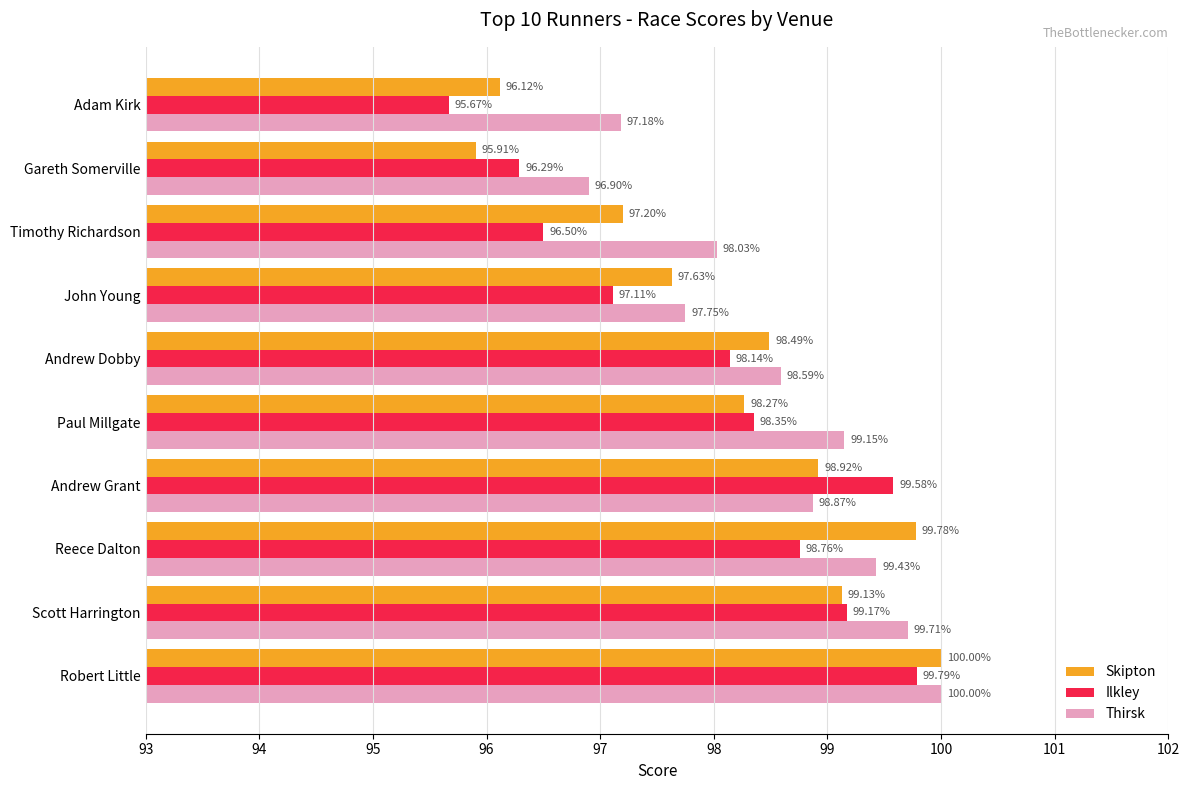

Count the number of data series in this chart.

3